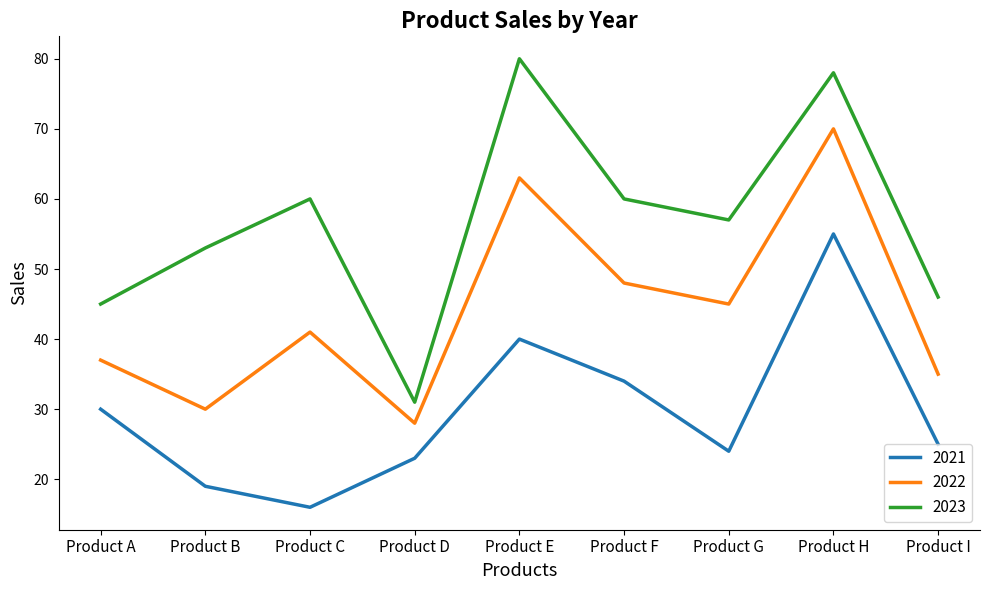

True or false: 2023 has a value of 78 at Product H.

True